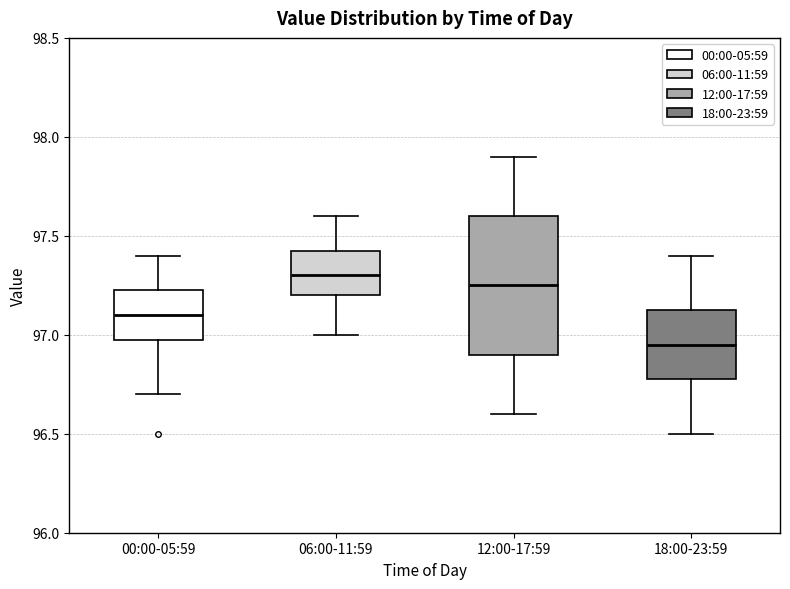

Reading left to right, read every box against the y-axis: the position of its median line, the range the box covers, and the ends of its whiskers. The values are not printed on the chart, so give them approximately, as read against the axis.

00:00-05:59: median 97.10, box 97.00 to 97.25, whiskers 96.70 to 97.40
06:00-11:59: median 97.30, box 97.20 to 97.45, whiskers 97.00 to 97.60
12:00-17:59: median 97.25, box 96.90 to 97.60, whiskers 96.60 to 97.90
18:00-23:59: median 96.95, box 96.80 to 97.15, whiskers 96.50 to 97.40